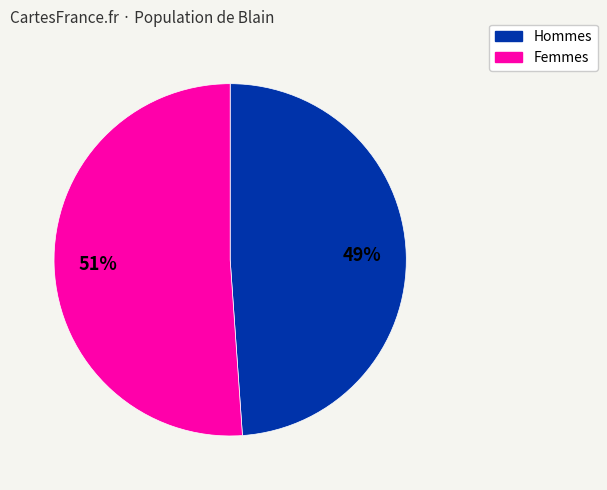

To the nearest percent, what is the average slice percentage?

50%